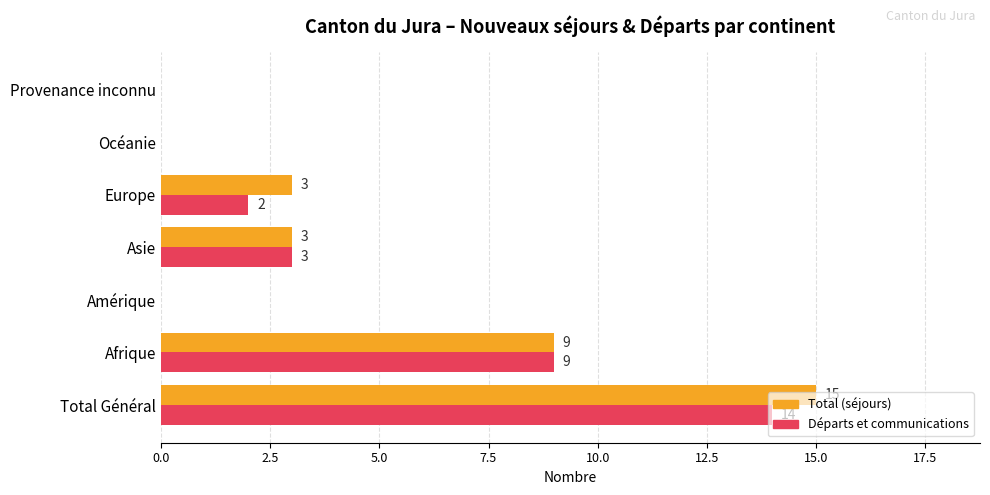

Count the number of categories in the chart.

7